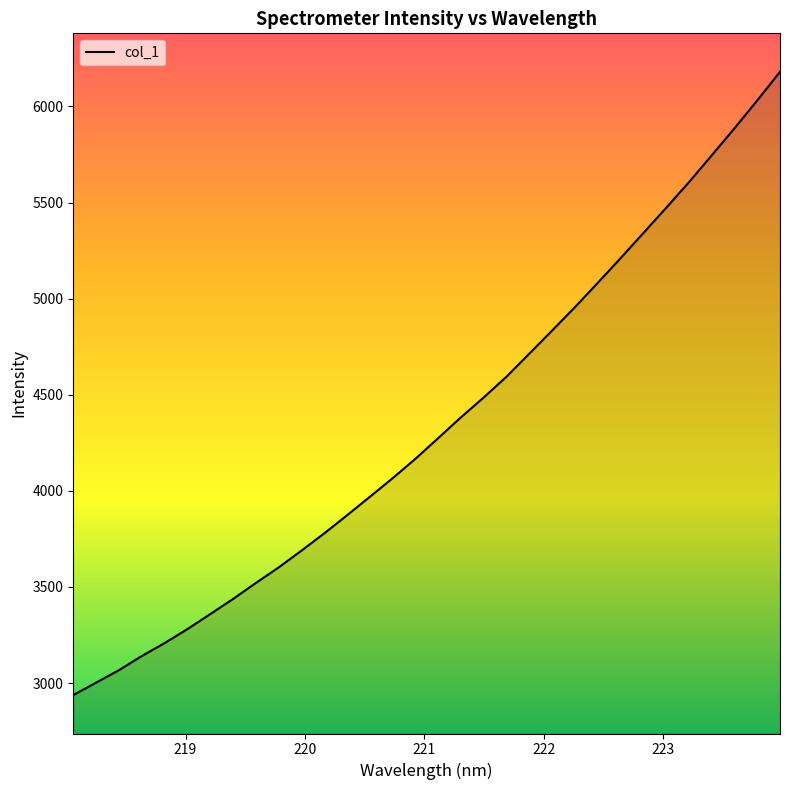

What is the maximum value shown in the chart?

6180.6